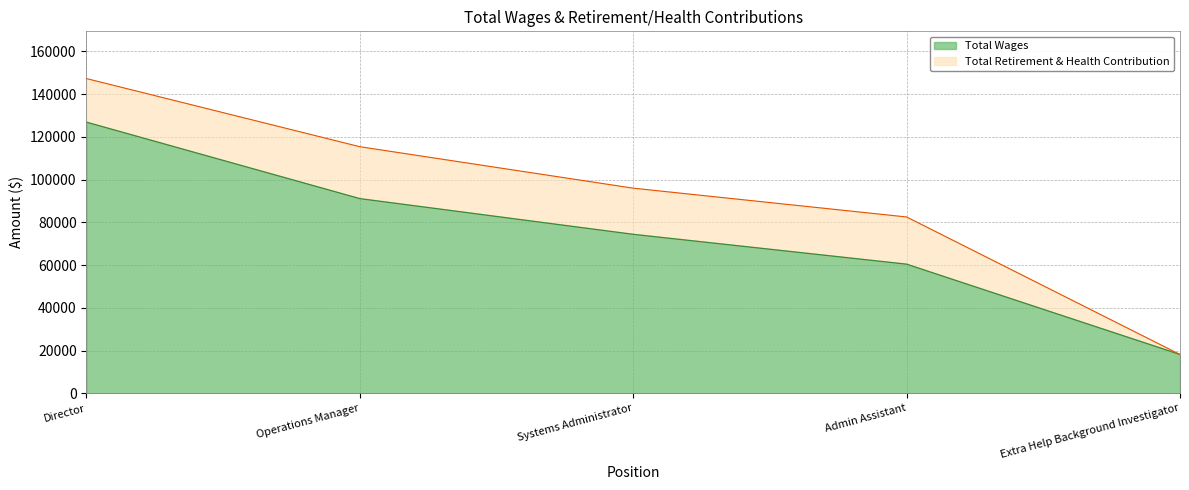

True or false: the data has more than 2 interior local peaks.

False